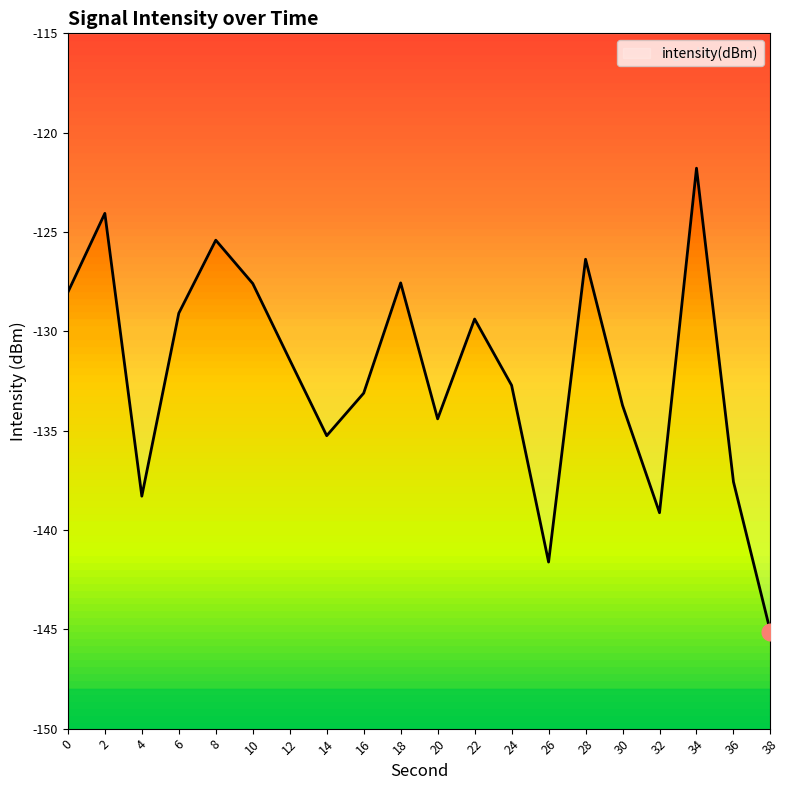

Which label corresponds to the smallest value in the chart?

38